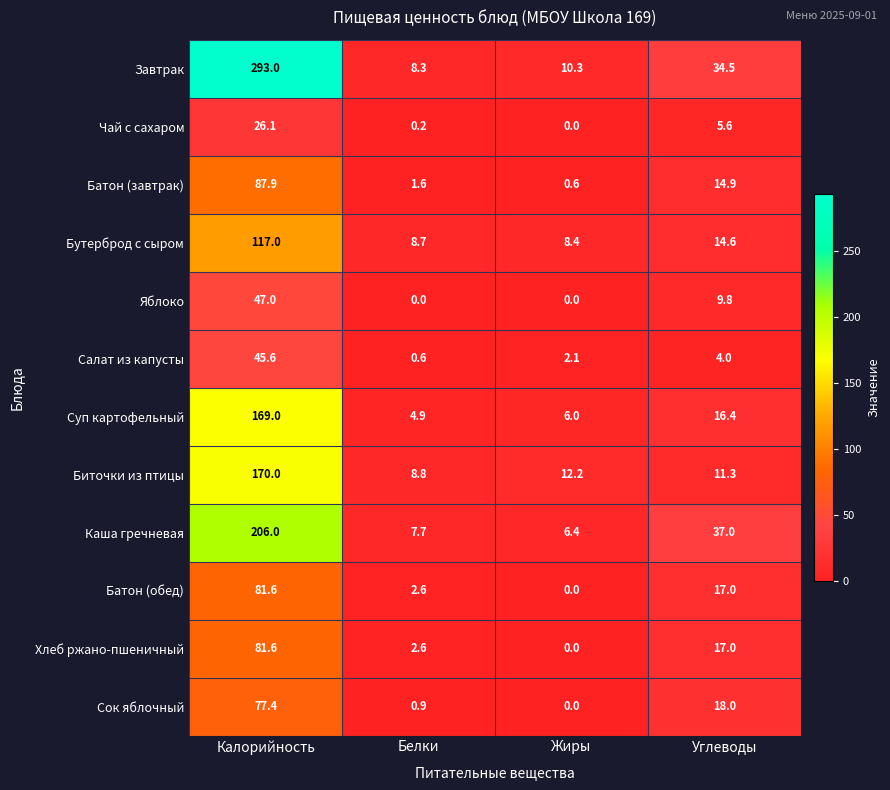

Which series has the largest total across all categories?

Завтрак